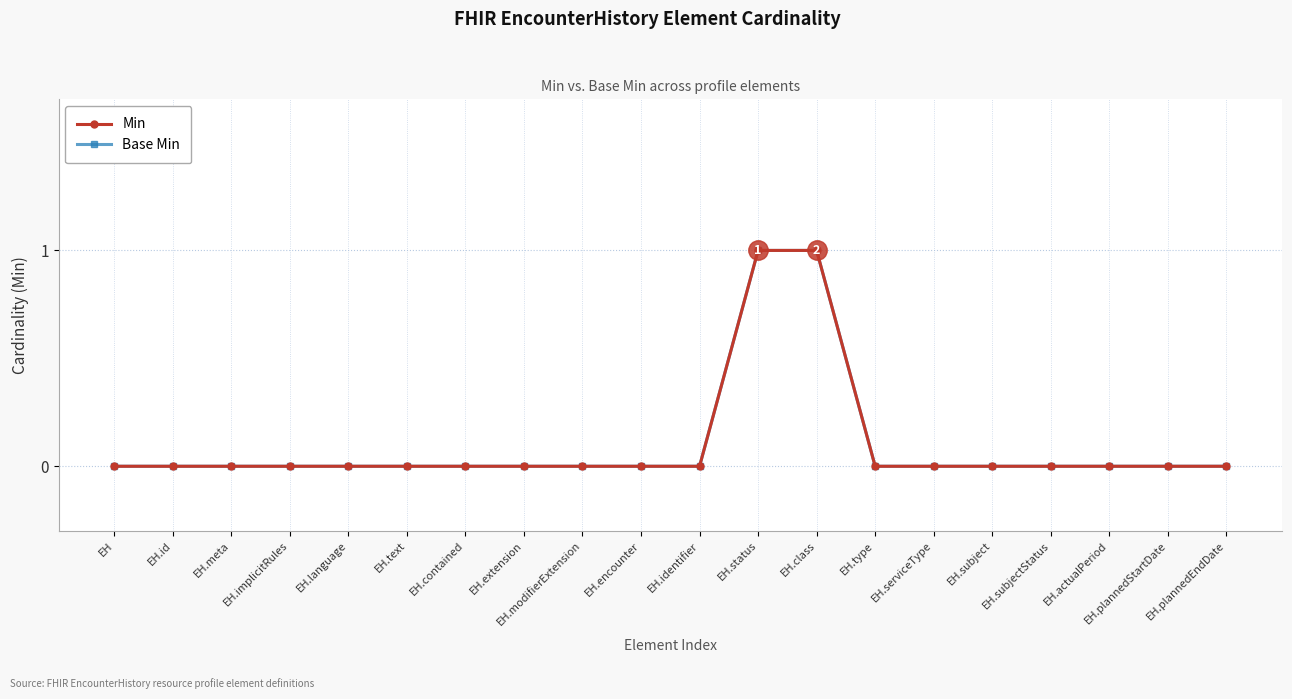

Is this an area chart (filled region under the line)?

No